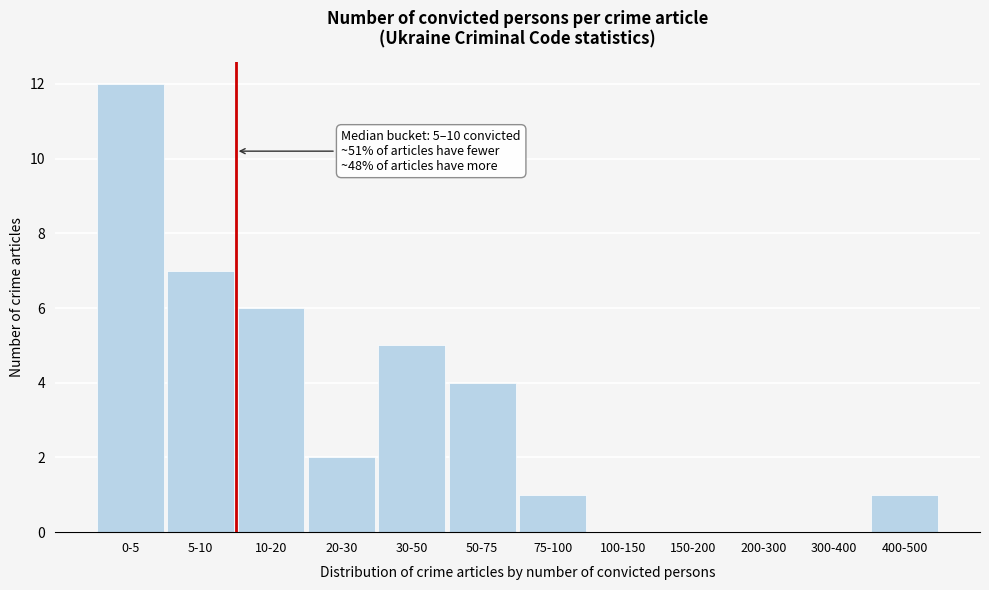

Reading left to right, transcribe all the data shown in this chart.

0-5=12	5-10=7	10-20=6	20-30=2	30-50=5	50-75=4	75-100=1	100-150=0	150-200=0	200-300=0	300-400=0	400-500=1